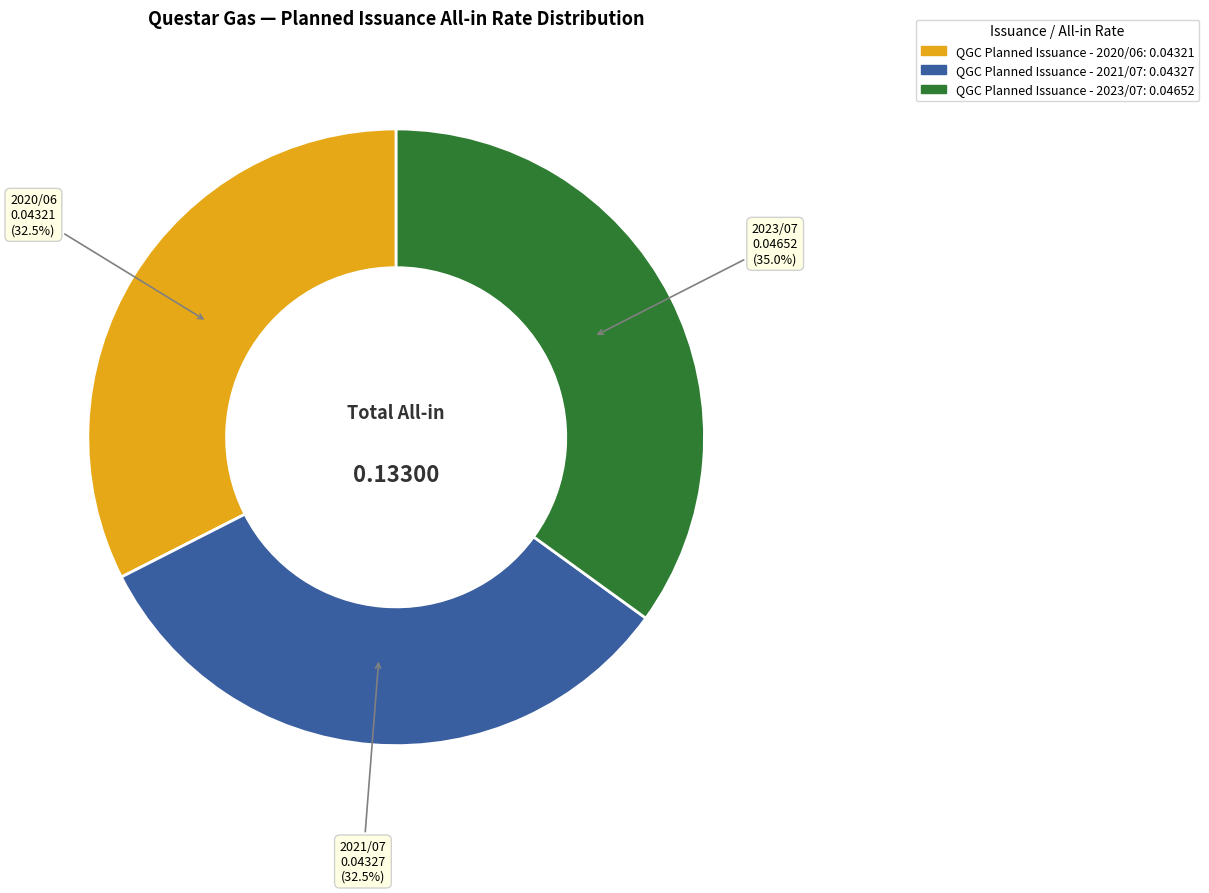

What portion of the pie excludes QGC Planned Issuance - 2021/07?

67.5%